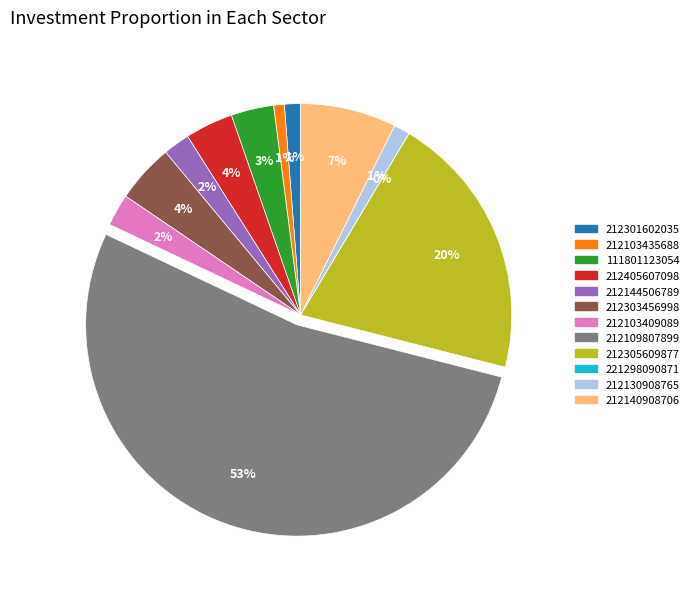

Do 212405607098 and 212303456998 together represent more than half of the pie?

No